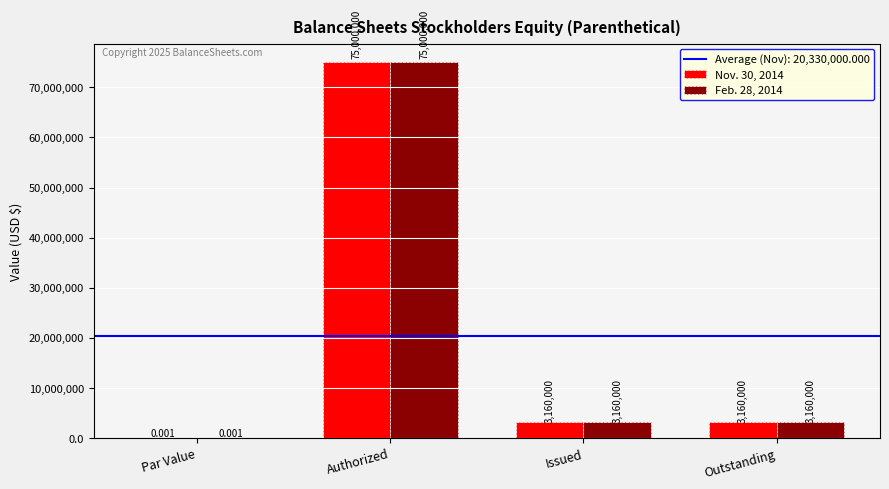

At which category is the sum across all series the highest?

Authorized